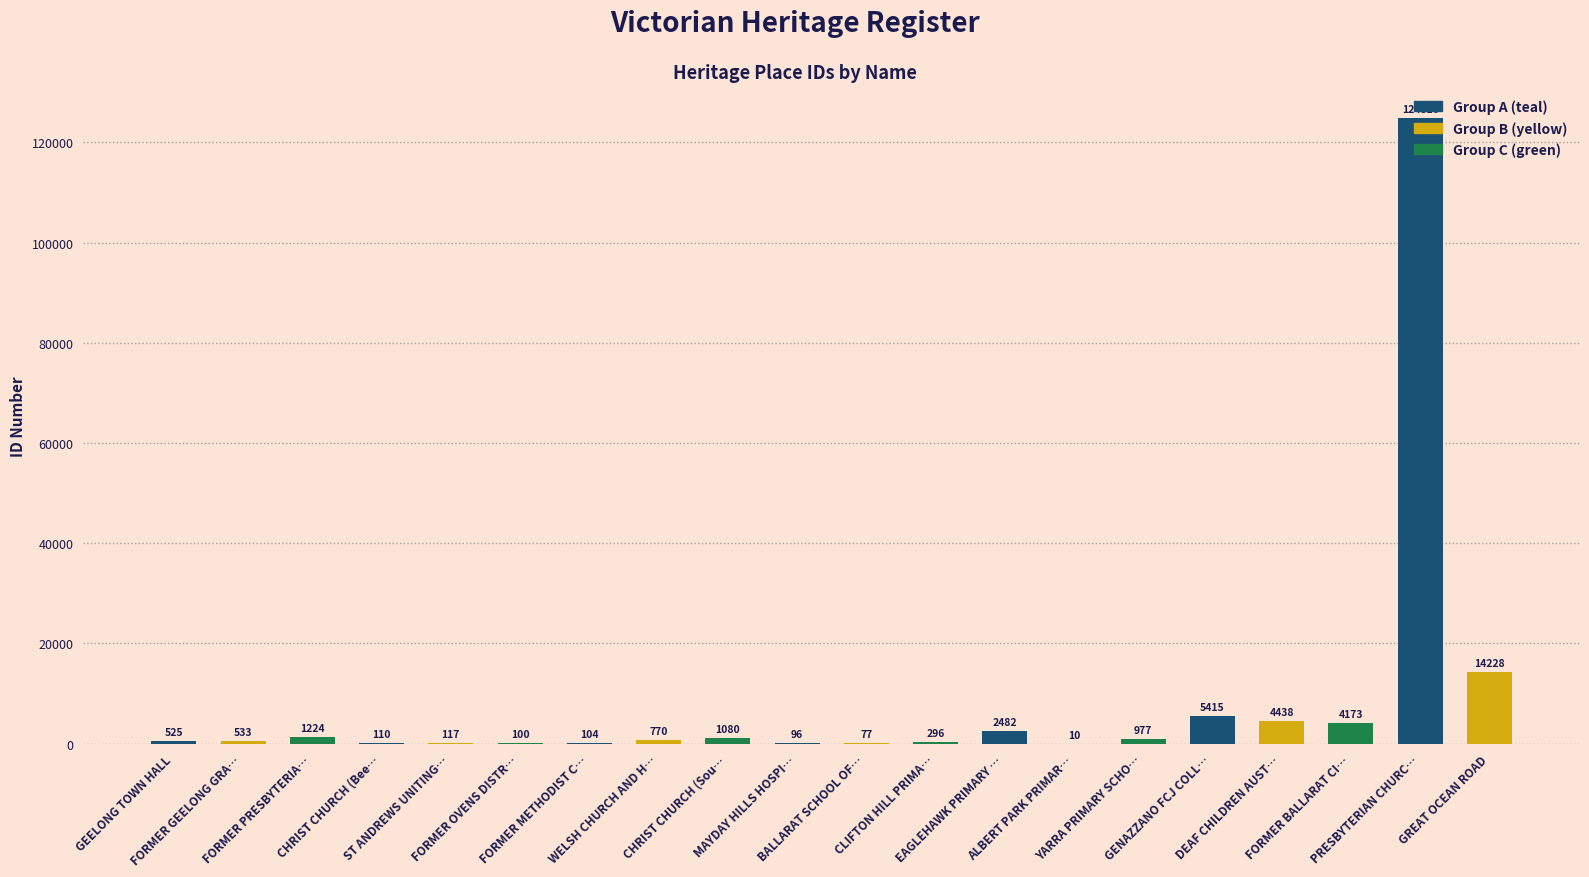

Reading right to left, what are all the values shown in this chart?

GREAT OCEAN ROAD=14228	PRESBYTERIAN CHURC…=124816	FORMER BALLARAT CI…=4173	DEAF CHILDREN AUST…=4438	GENAZZANO FCJ COLL…=5415	YARRA PRIMARY SCHO…=977	ALBERT PARK PRIMAR…=10	EAGLEHAWK PRIMARY …=2482	CLIFTON HILL PRIMA…=296	BALLARAT SCHOOL OF…=77	MAYDAY HILLS HOSPI…=96	CHRIST CHURCH (Sou…=1080	WELSH CHURCH AND H…=770	FORMER METHODIST C…=104	FORMER OVENS DISTR…=100	ST ANDREWS UNITING…=117	CHRIST CHURCH (Bee…=110	FORMER PRESBYTERIA…=1224	FORMER GEELONG GRA…=533	GEELONG TOWN HALL=525